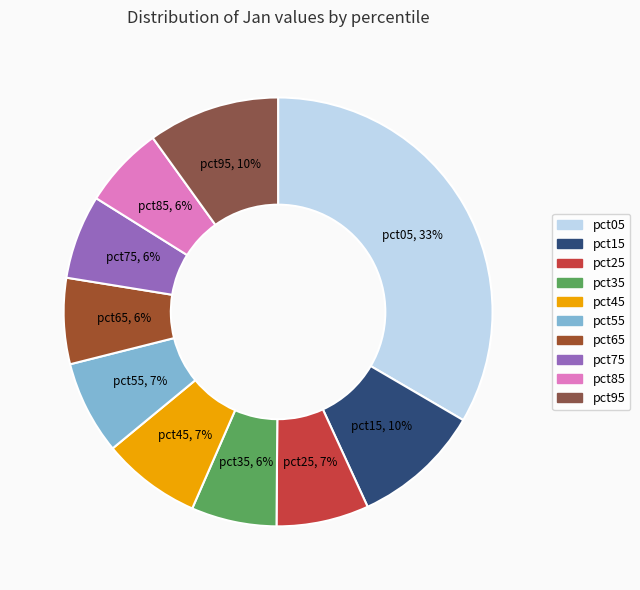

What is the largest slice in the pie chart?

pct05